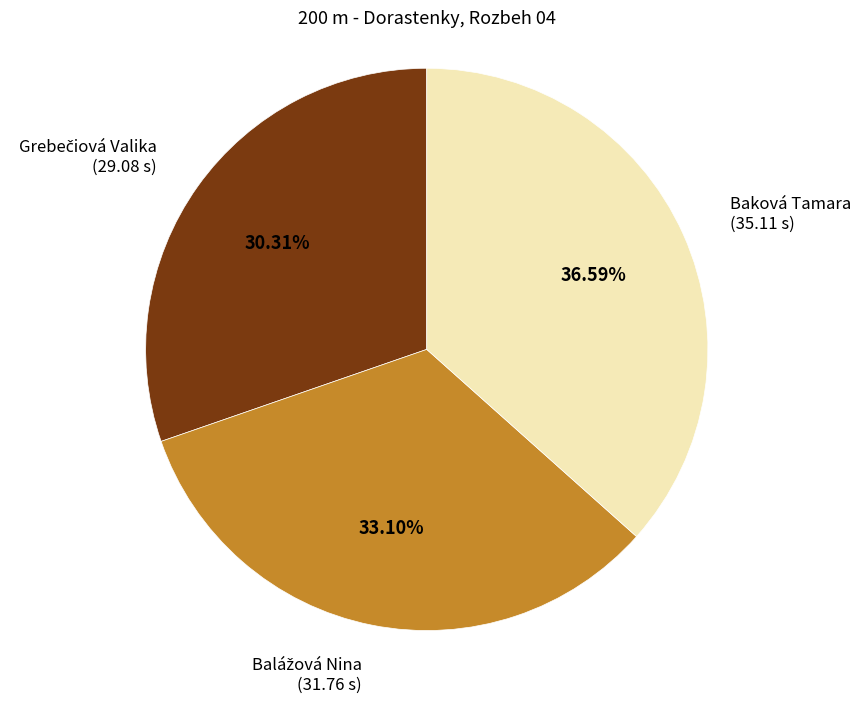

Is there any slice that represents more than half of the pie?

No